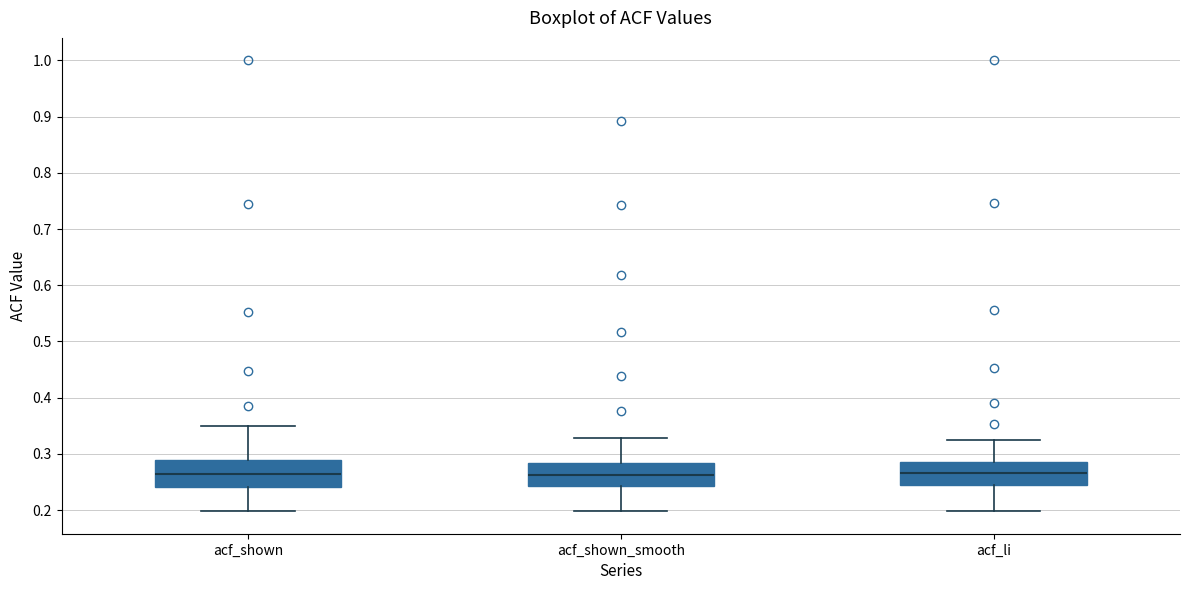

Reading left to right, read every box against the y-axis: the position of its median line, the range the box covers, and the ends of its whiskers. The values are not printed on the chart, so give them approximately, as read against the axis.

acf_shown: median 0.26, box 0.24 to 0.29, whiskers 0.20 to 0.35
acf_shown_smooth: median 0.26, box 0.24 to 0.28, whiskers 0.20 to 0.33
acf_li: median 0.27, box 0.24 to 0.29, whiskers 0.20 to 0.32